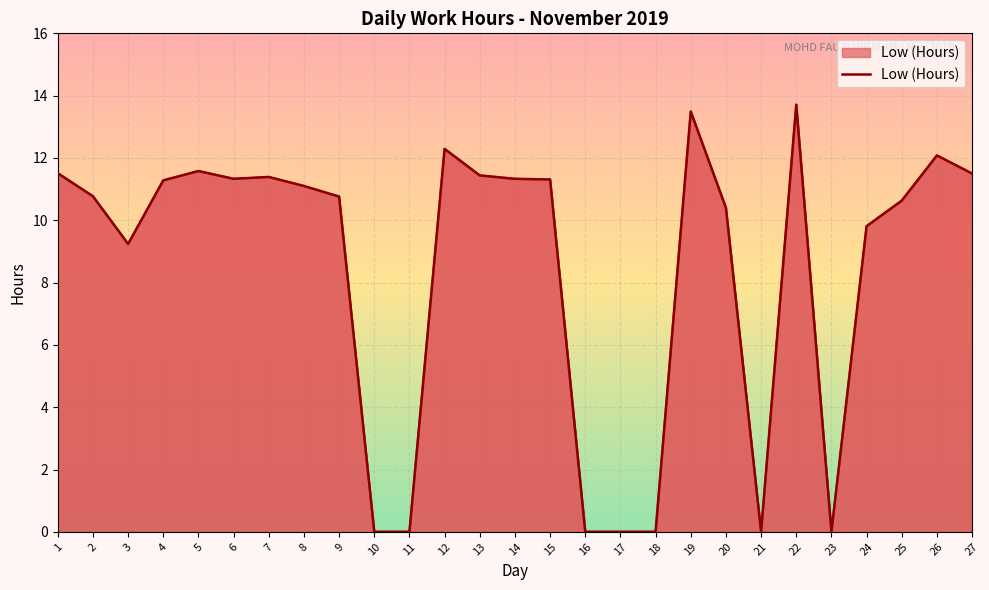

What is the difference between the second highest and second lowest values?

13.5